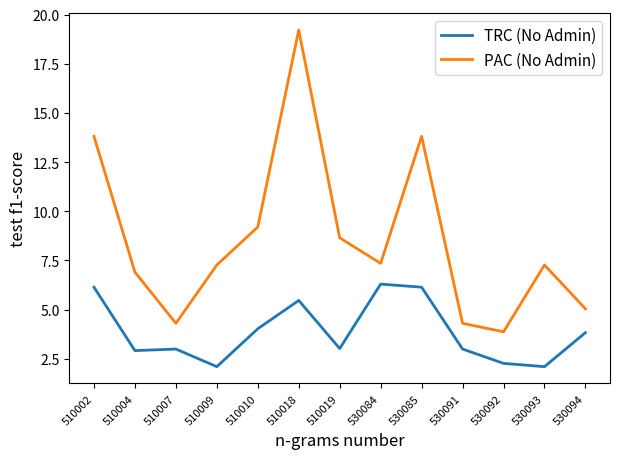

At which category does the chart reach its peak across all series?

510018